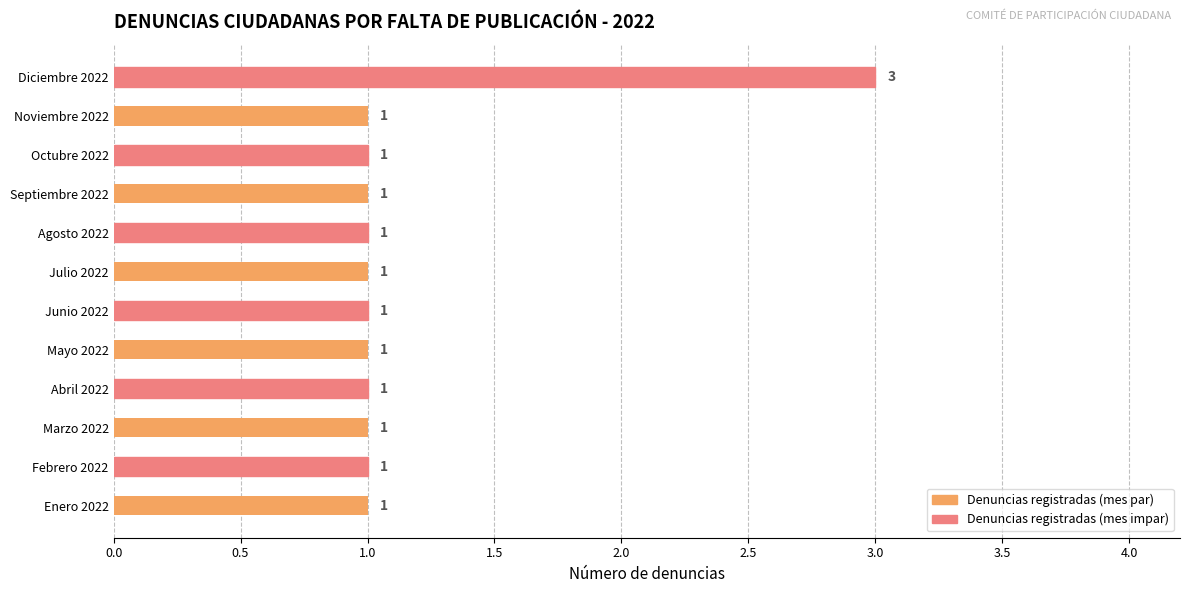

What is the greatest value displayed?

3